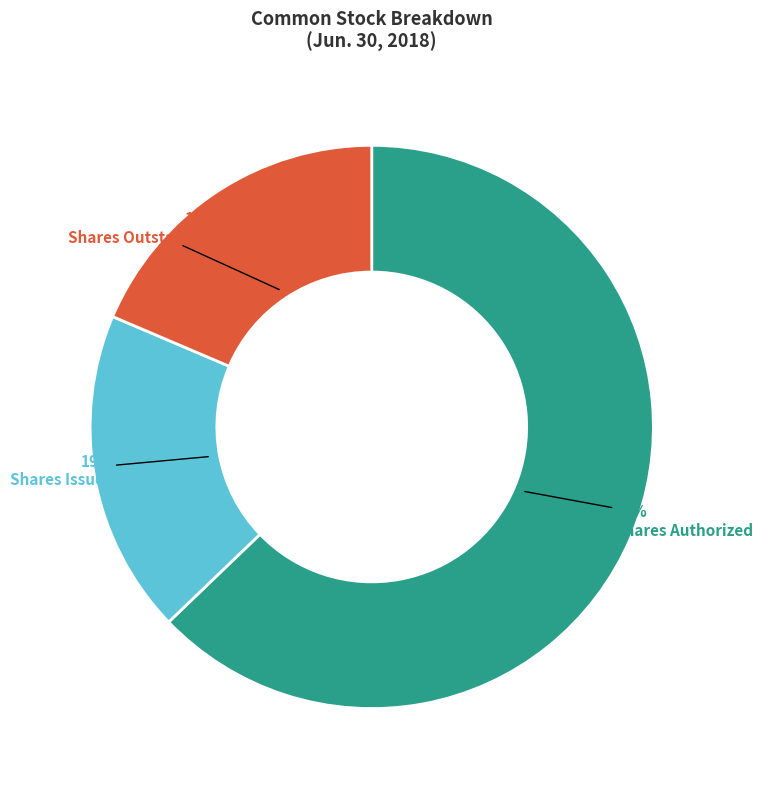

Is Shares Issued the majority of the pie?

No